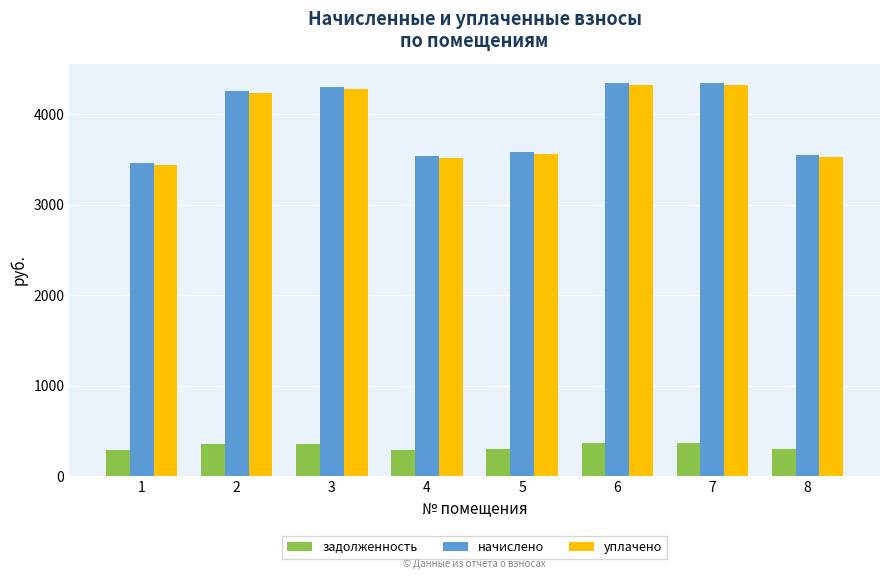

The задолженность series shows 288.3 at 1. True or false?

True